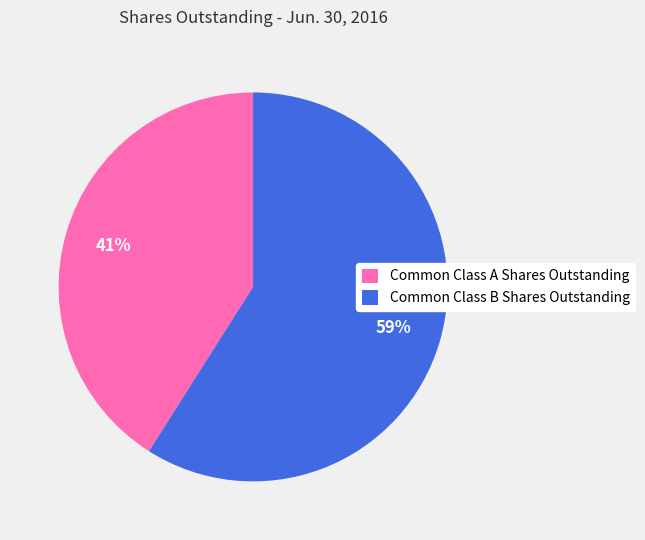

How many segments does this pie chart have?

2